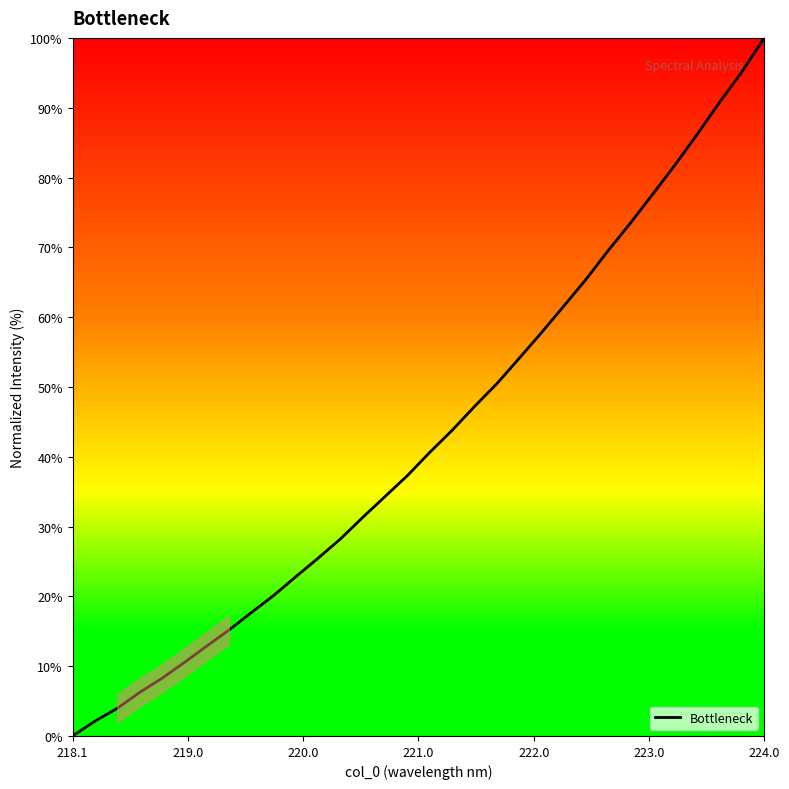

What is the difference between the second highest and minimum values?

95.2